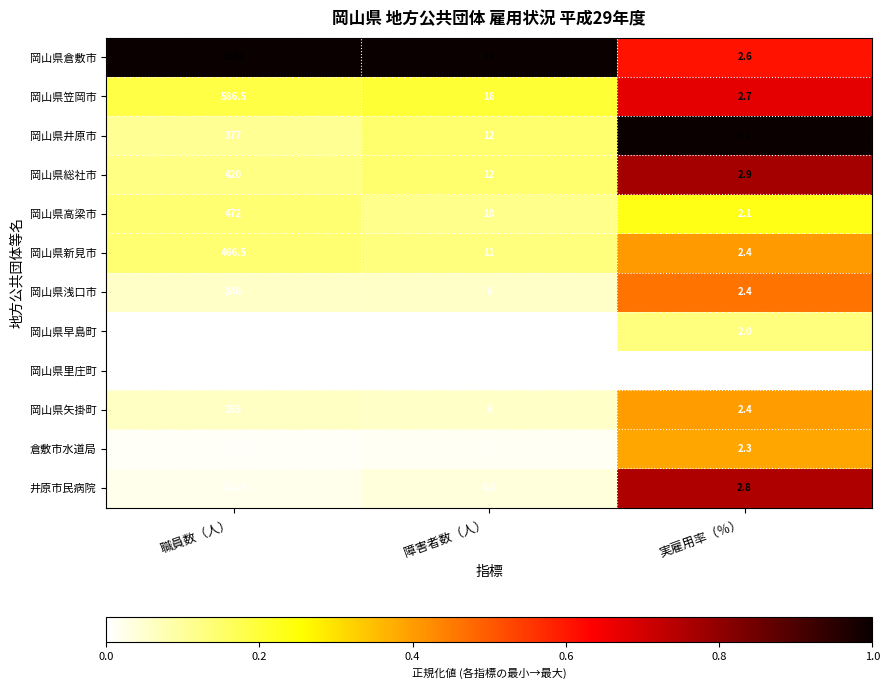

What is the approximate value of 岡山県新見市 at 実雇用率（％）?

2.4